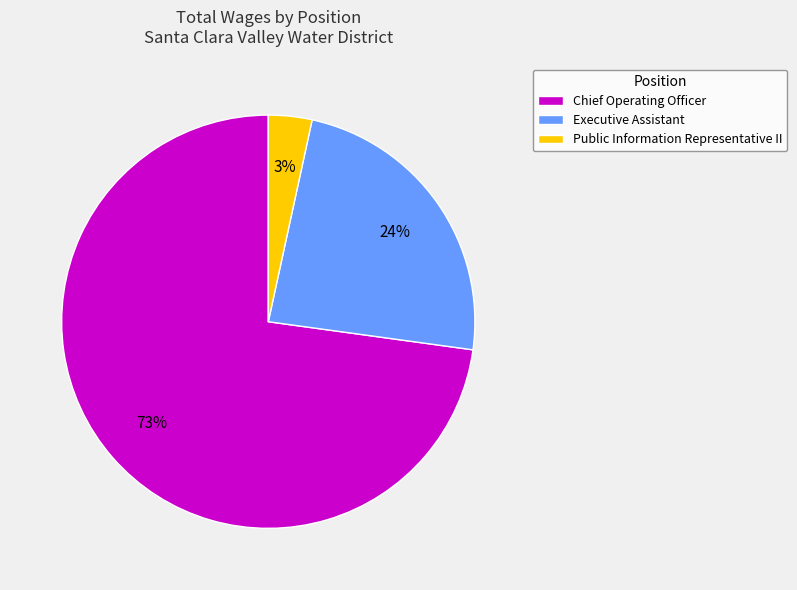

What is the largest slice in the pie chart?

Chief Operating Officer